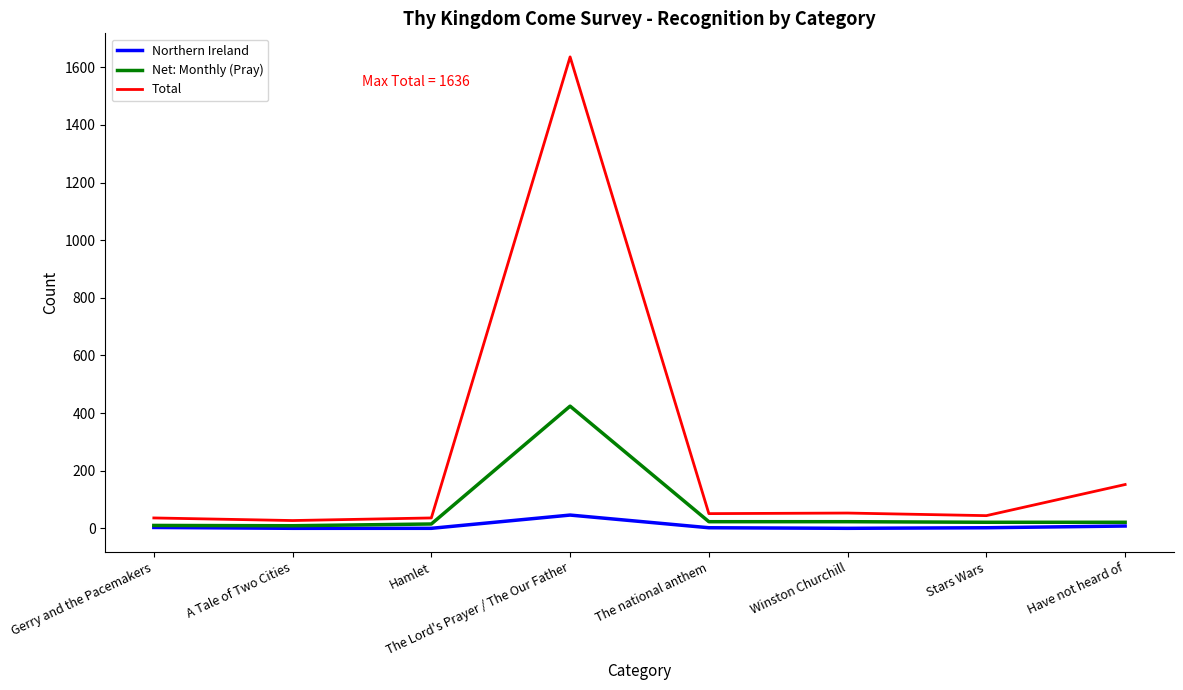

Which series has the widest spread of values?

Total